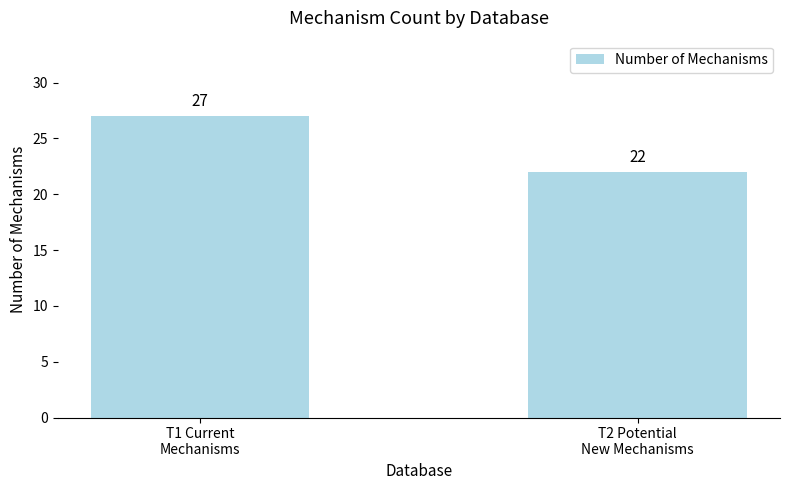

Where is the data nearest to the value 24?

T2 Potential
New Mechanisms